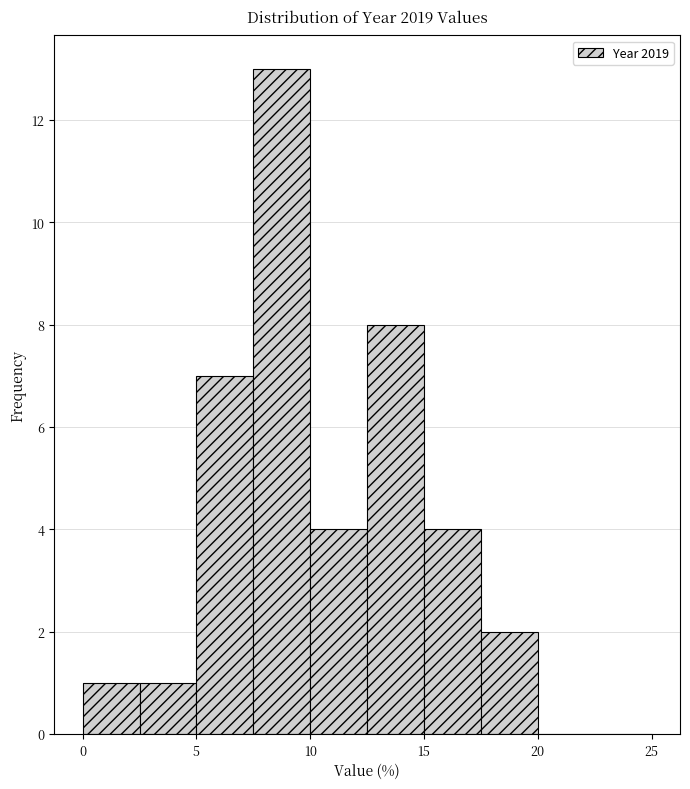

Reading left to right, list every bar in this chart as the range it spans on the x-axis followed by its height. The values are not printed on the chart, so give them approximately, as read against the axis.

0.0 to 2.5: 1
2.5 to 5.0: 1
5.0 to 7.5: 7
7.5 to 10.0: 13
10.0 to 12.5: 4
12.5 to 15.0: 8
15.0 to 17.5: 4
17.5 to 20.0: 2
20.0 to 22.5: 0
22.5 to 25.0: 0